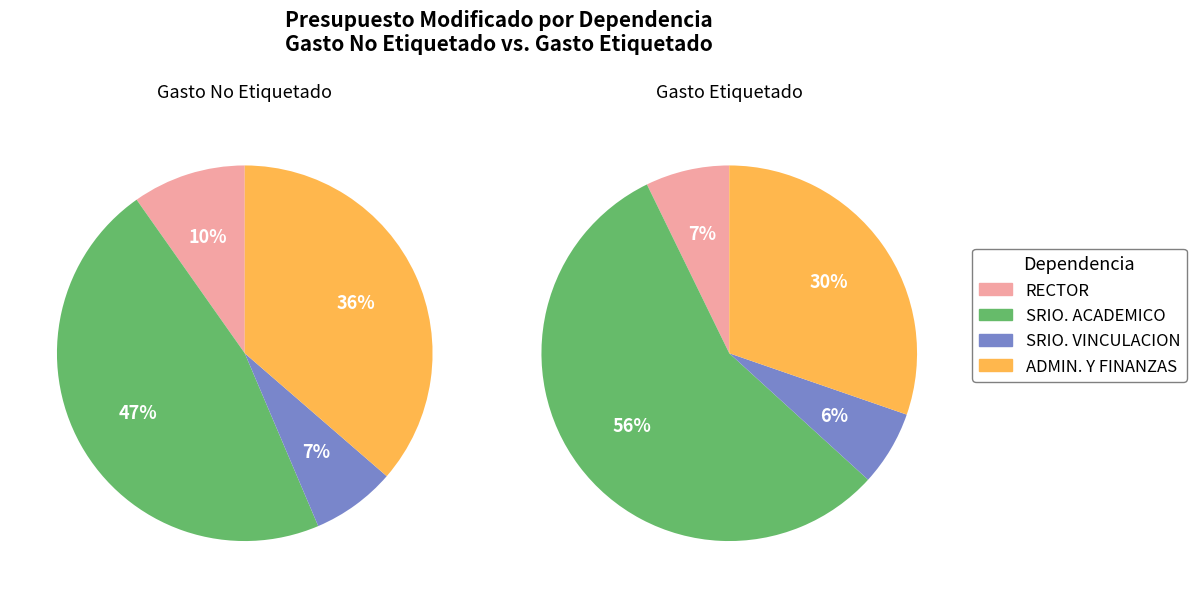

To the nearest percent, what portion does Gasto Etiquetado represent?

38%